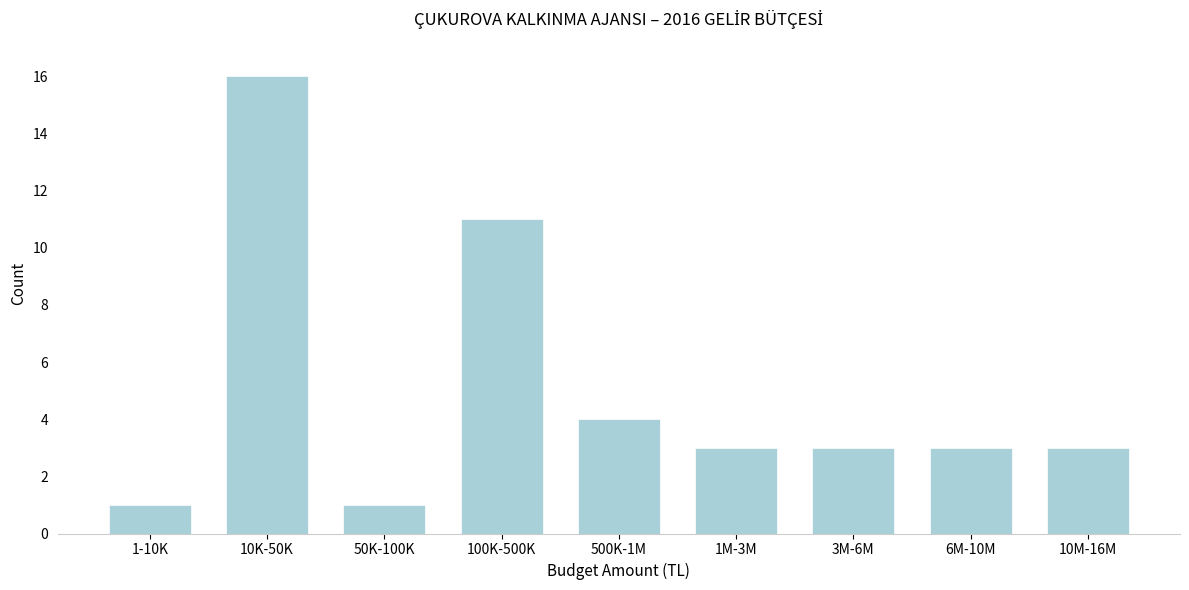

Reading left to right, transcribe all the data shown in this chart.

1-10K=1	10K-50K=16	50K-100K=1	100K-500K=11	500K-1M=4	1M-3M=3	3M-6M=3	6M-10M=3	10M-16M=3